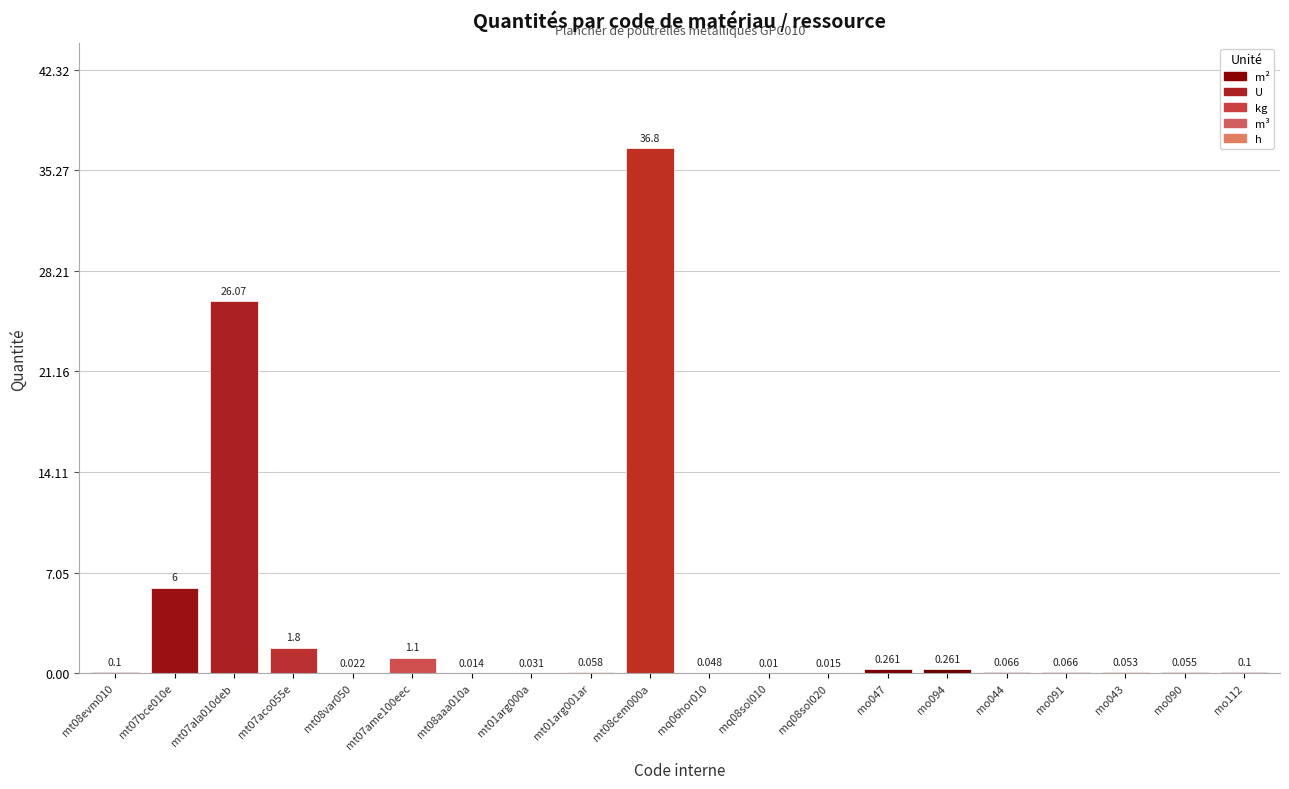

Are the bars horizontal?

No